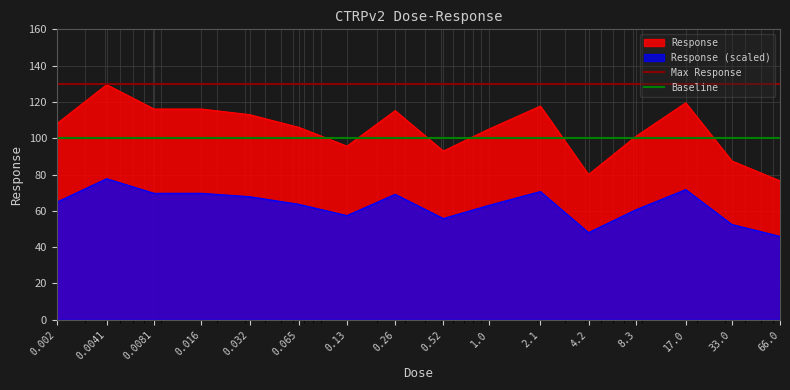

True or false: Response and Response (scaled) intersect in this chart.

False